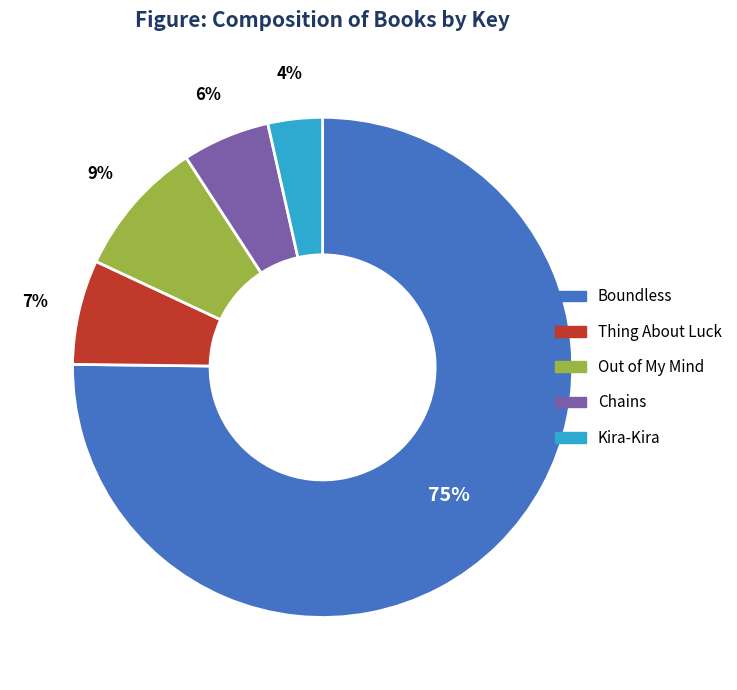

Which slice is the smallest?

Kira-Kira